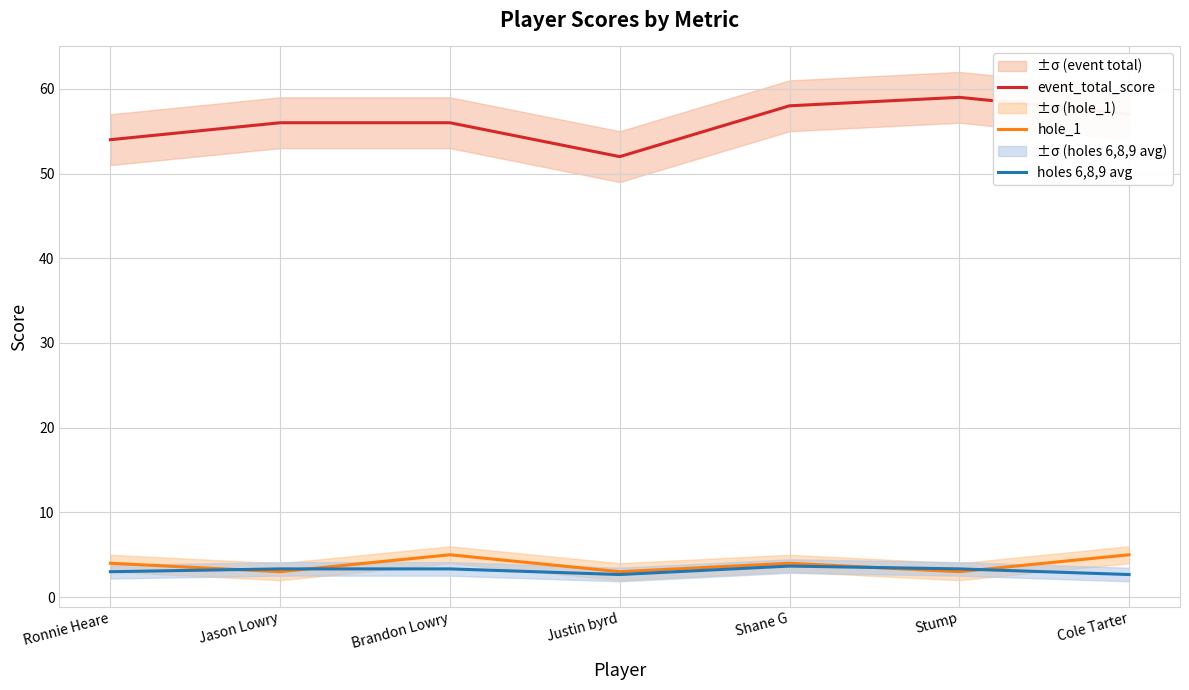

Where is the first local maximum for event_total_score?

Stump